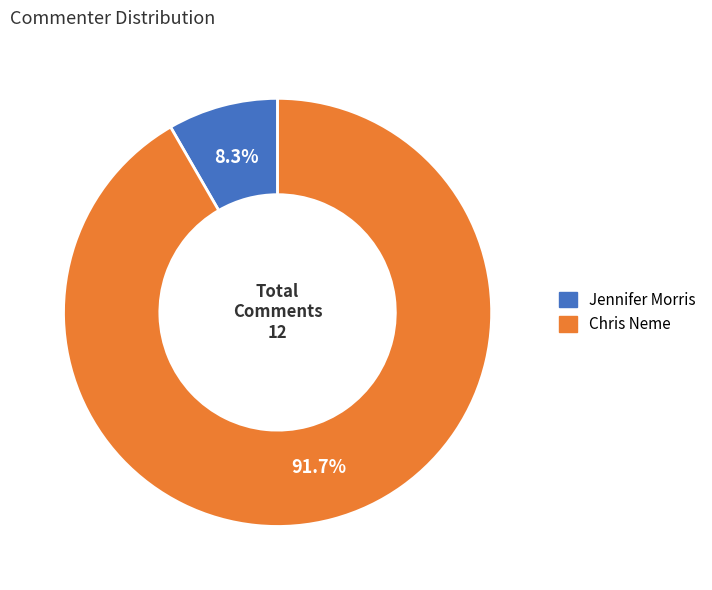

Rank the categories by value from lowest to highest.

Jennifer Morris, Chris Neme